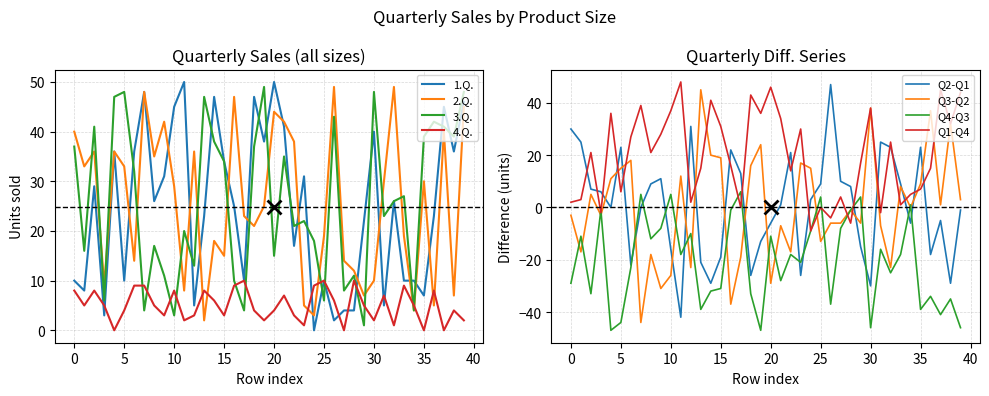

After their last crossing, which series has the higher values: 1.Q. or 3.Q.?

3.Q.